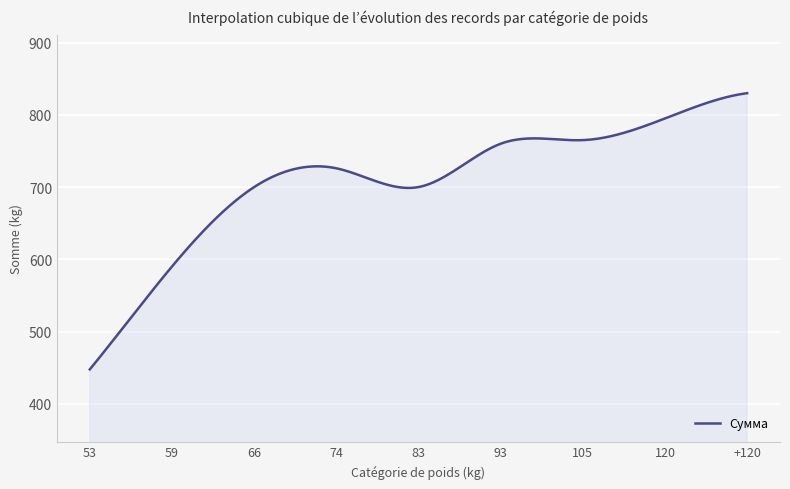

What is the minimum value shown in the chart?

447.5